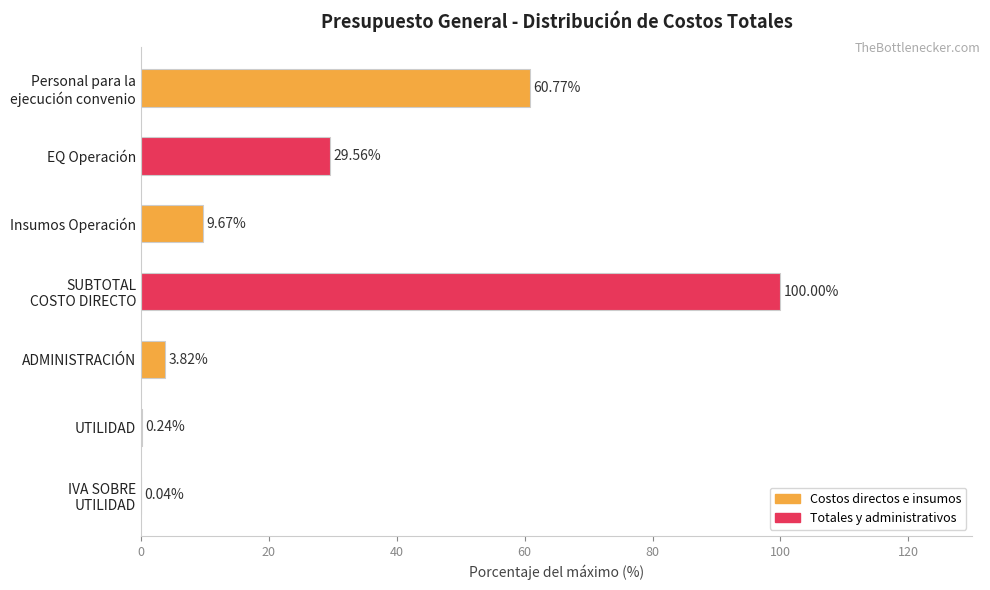

What is the sum of all values?

204.1